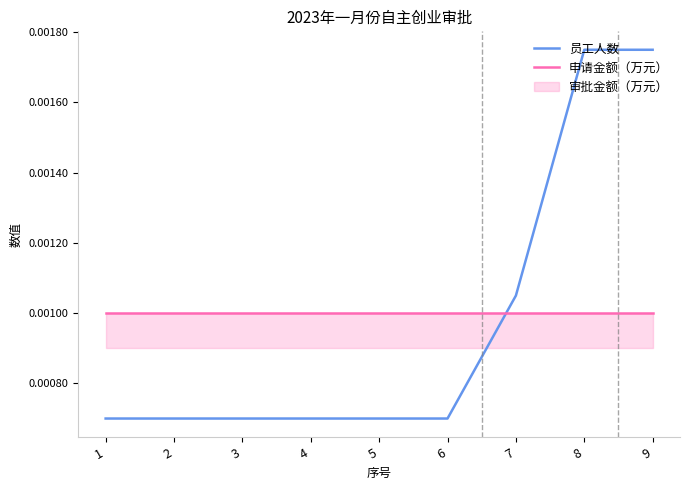

True or false: 申请金额（万元） has more than 2 interior local peaks.

False